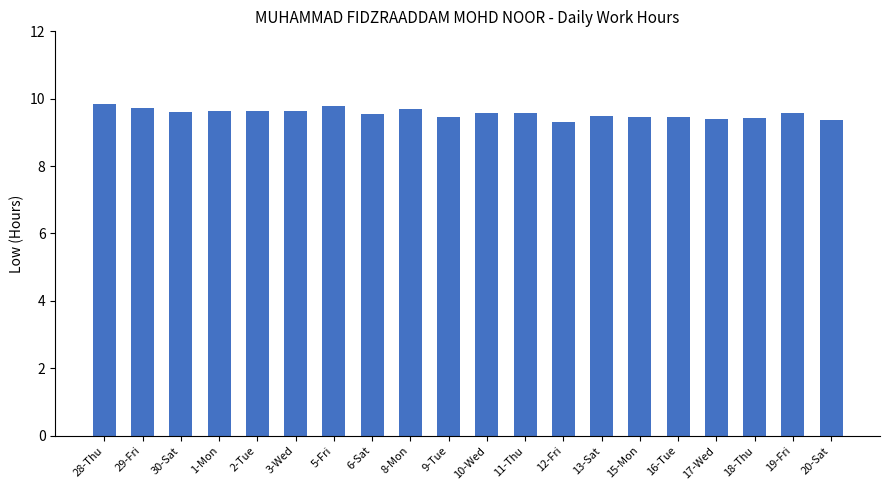

What is the minimum value shown in the chart?

9.3